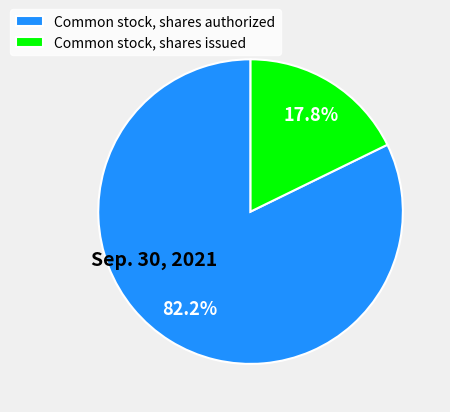

Is the sum of Common stock, shares issued and Common stock, shares authorized greater than half?

Yes